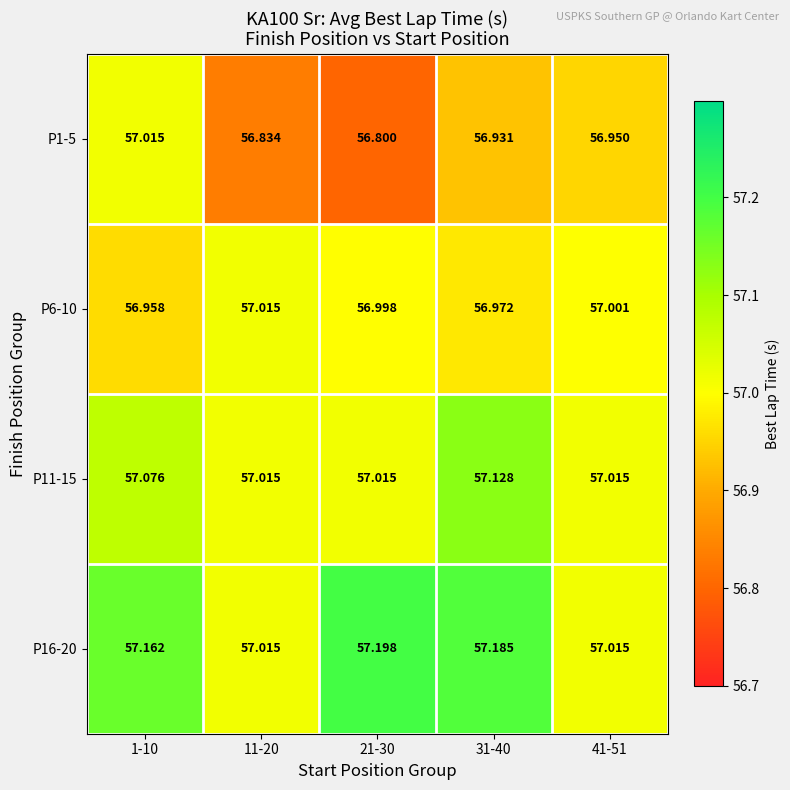

Which series has the widest spread of values?

P1-5